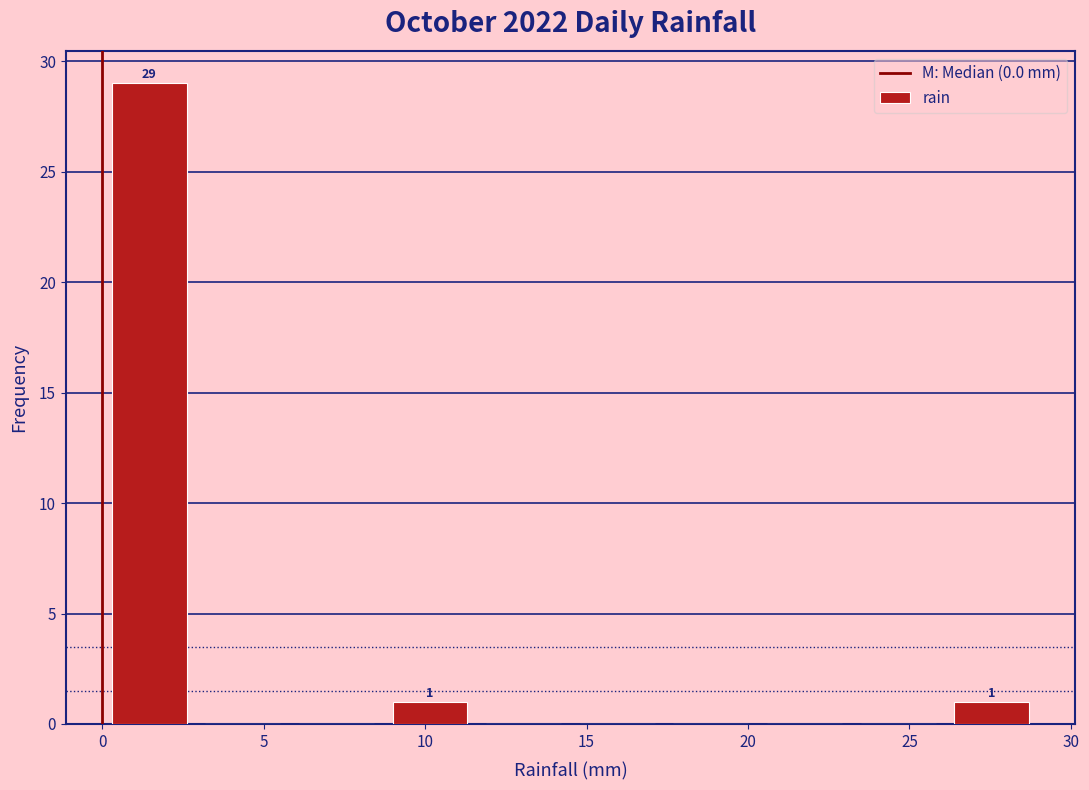

Over which range of the x-axis is the bar tallest?

0.0 to 2.9